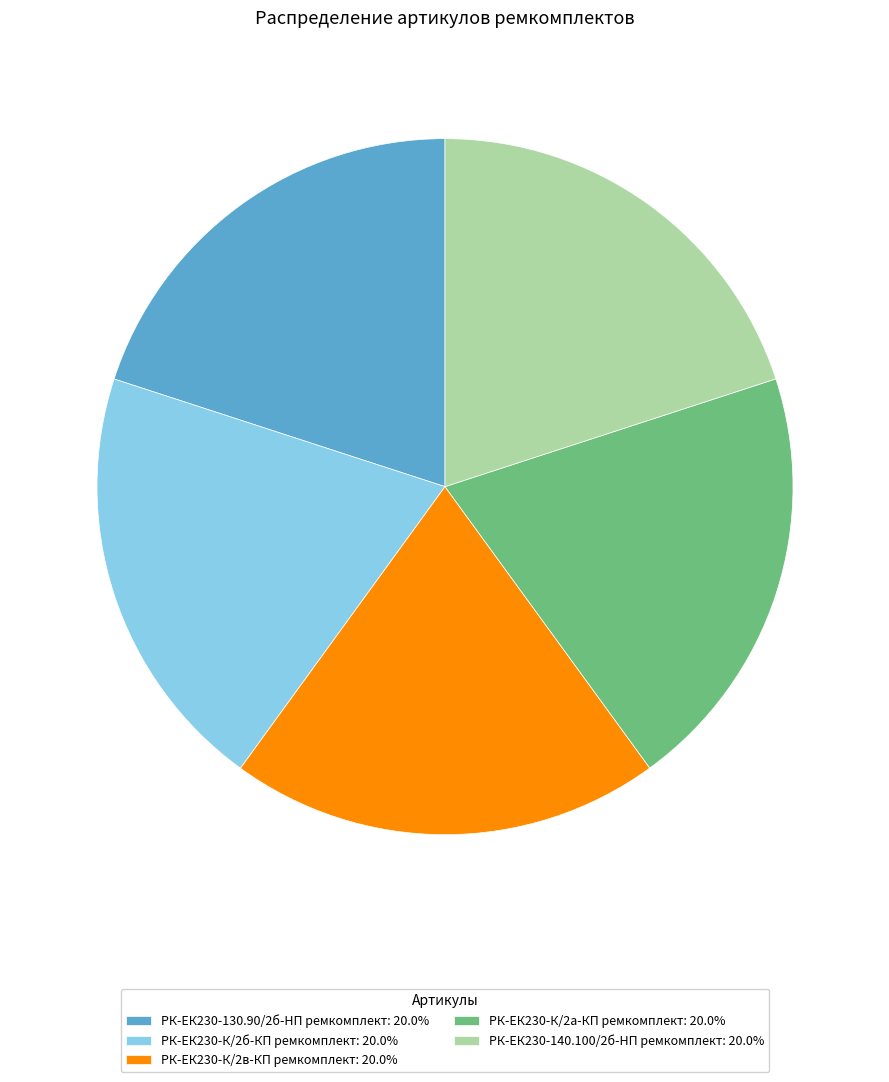

Count the number of slices in the pie.

5